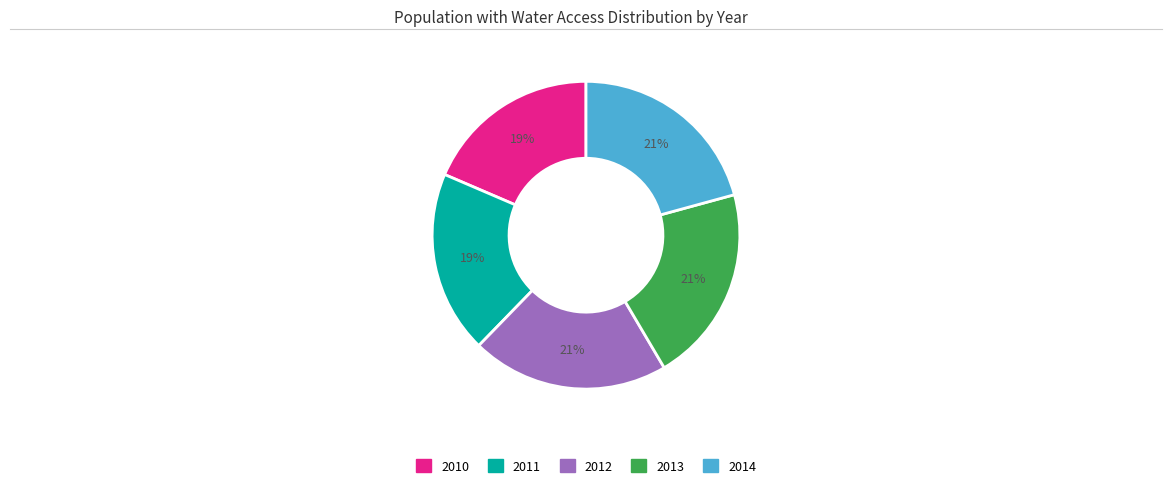

How many slices are in this pie chart?

5